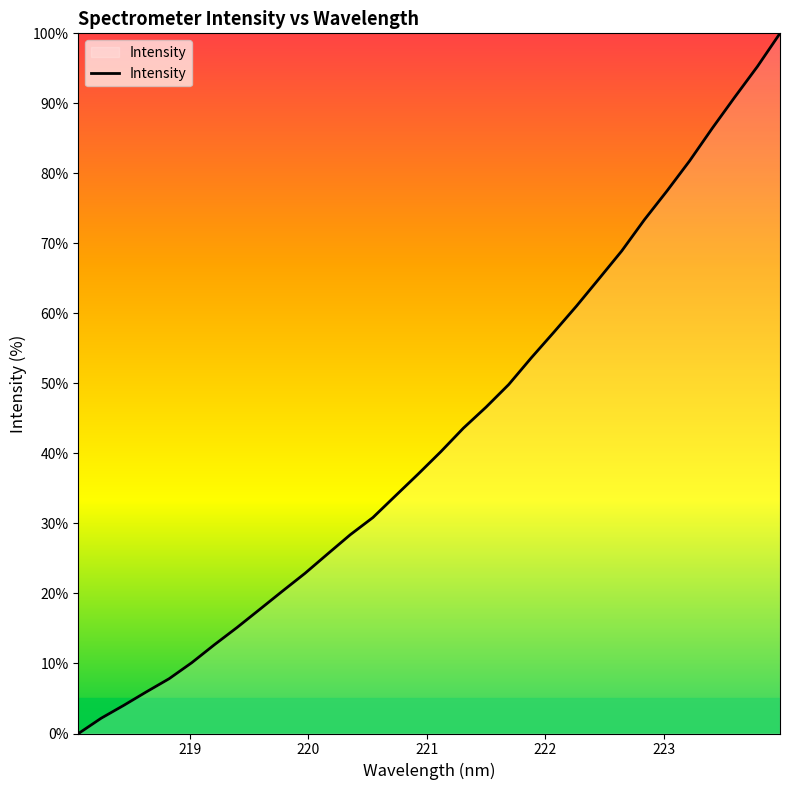

True or false: the data has more than 2 interior local peaks.

False